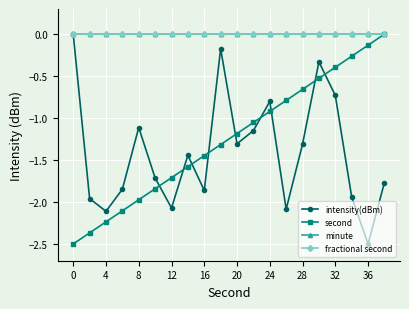

Does the chart display data point markers on the line(s)?

Yes